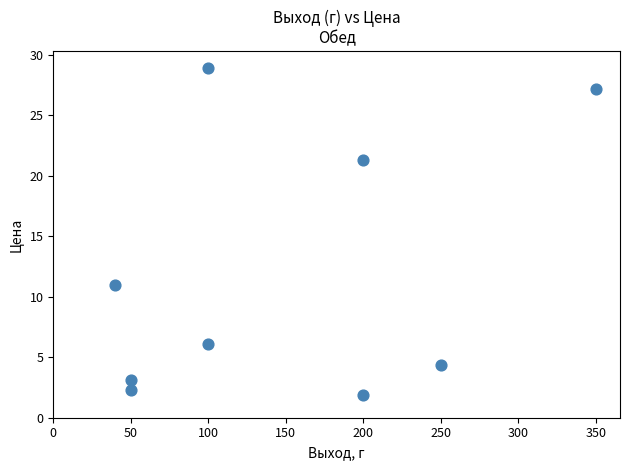

What is the average X value?

148.9